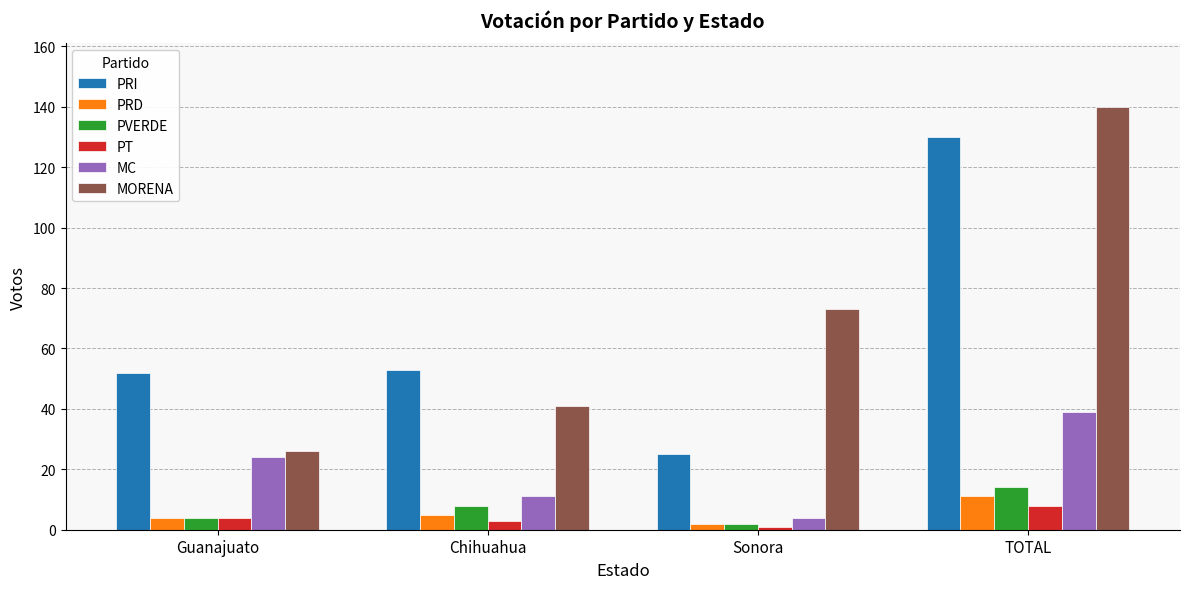

How many bars are there in each group?

6